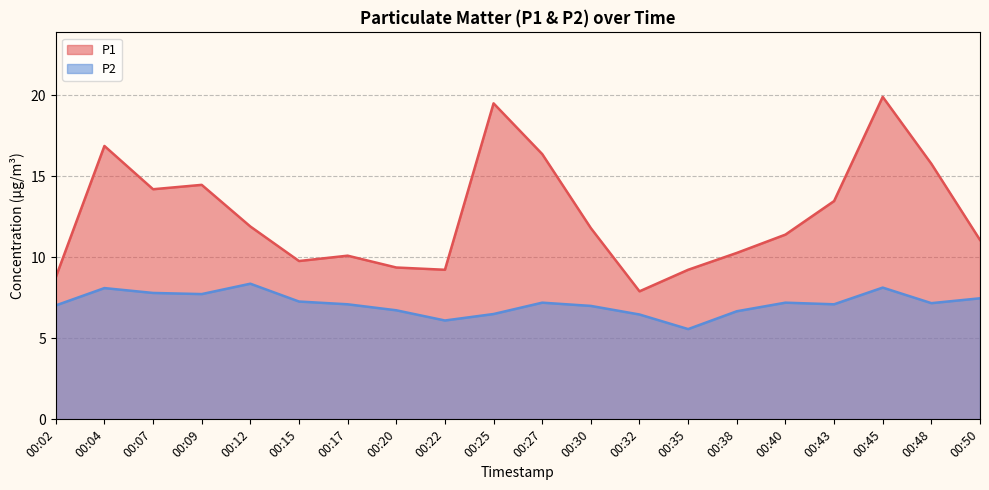

True or false: P2 and P1 intersect in this chart.

False